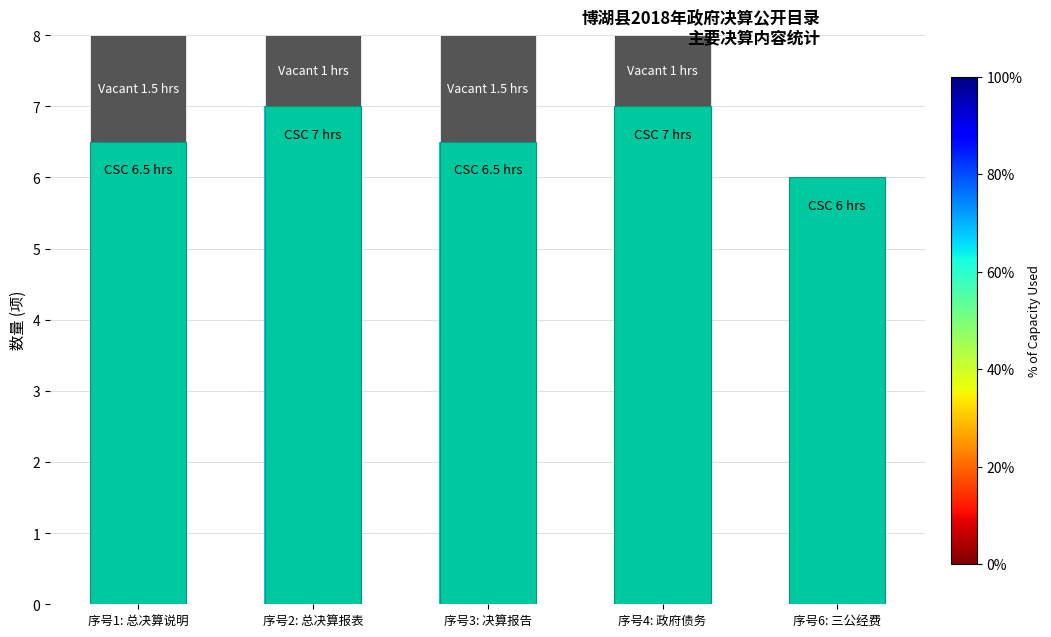

How many data points in Vacant are less than 1?

1